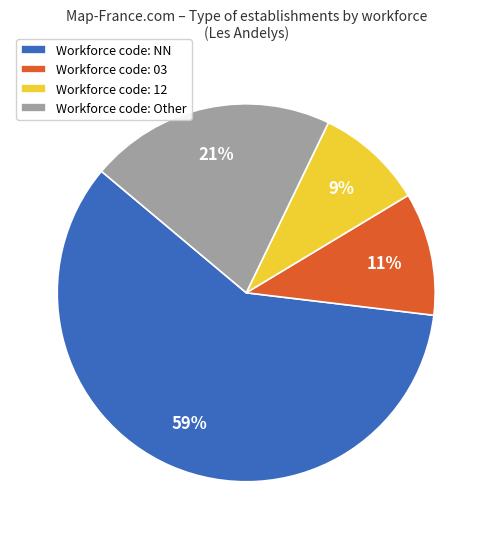

To the nearest percent, what portion does Workforce code: 12 represent?

9%